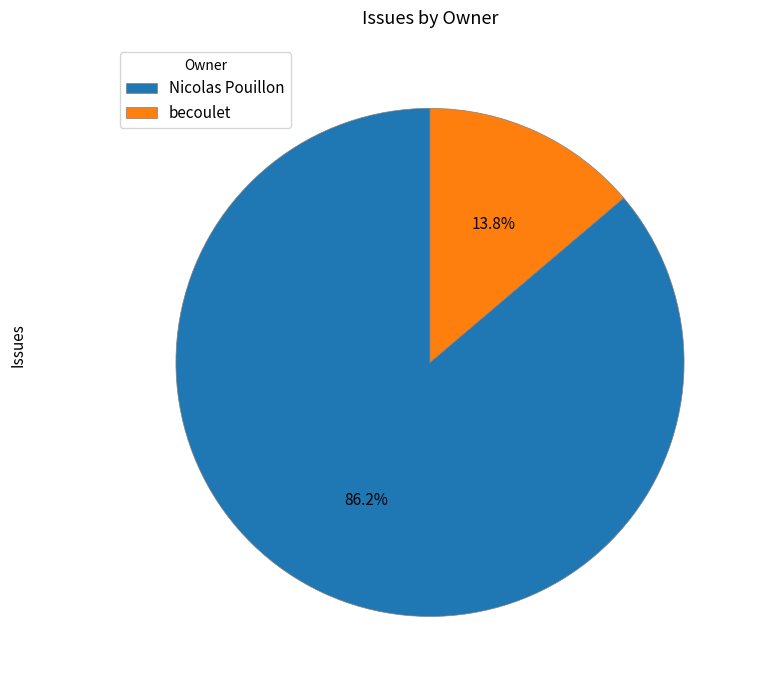

How many slices are in this pie chart?

2